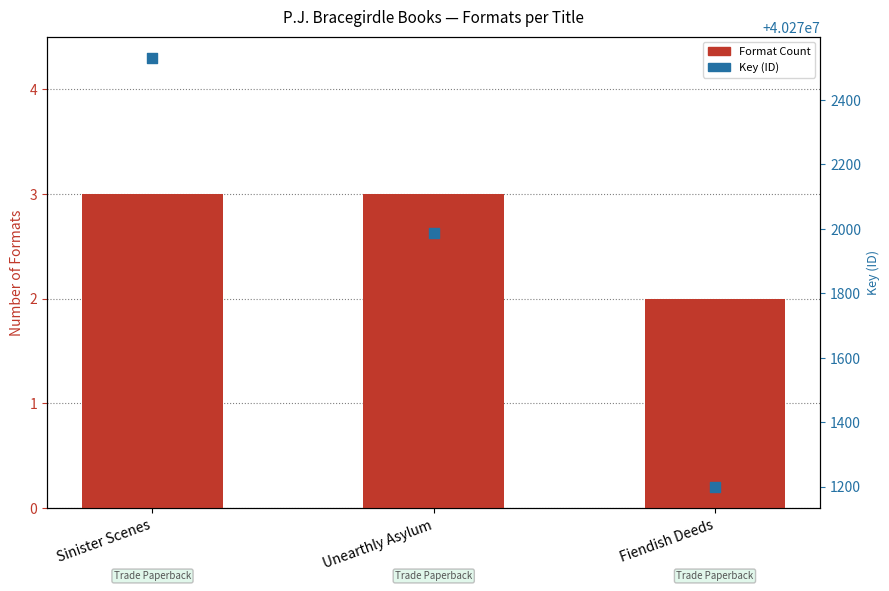

Which series contains the lowest Y value?

Format Count